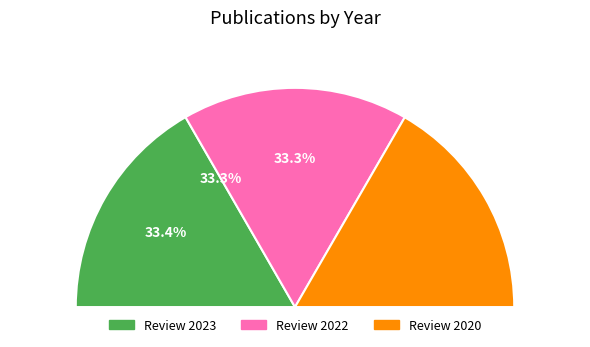

How many slices are in this pie chart?

3